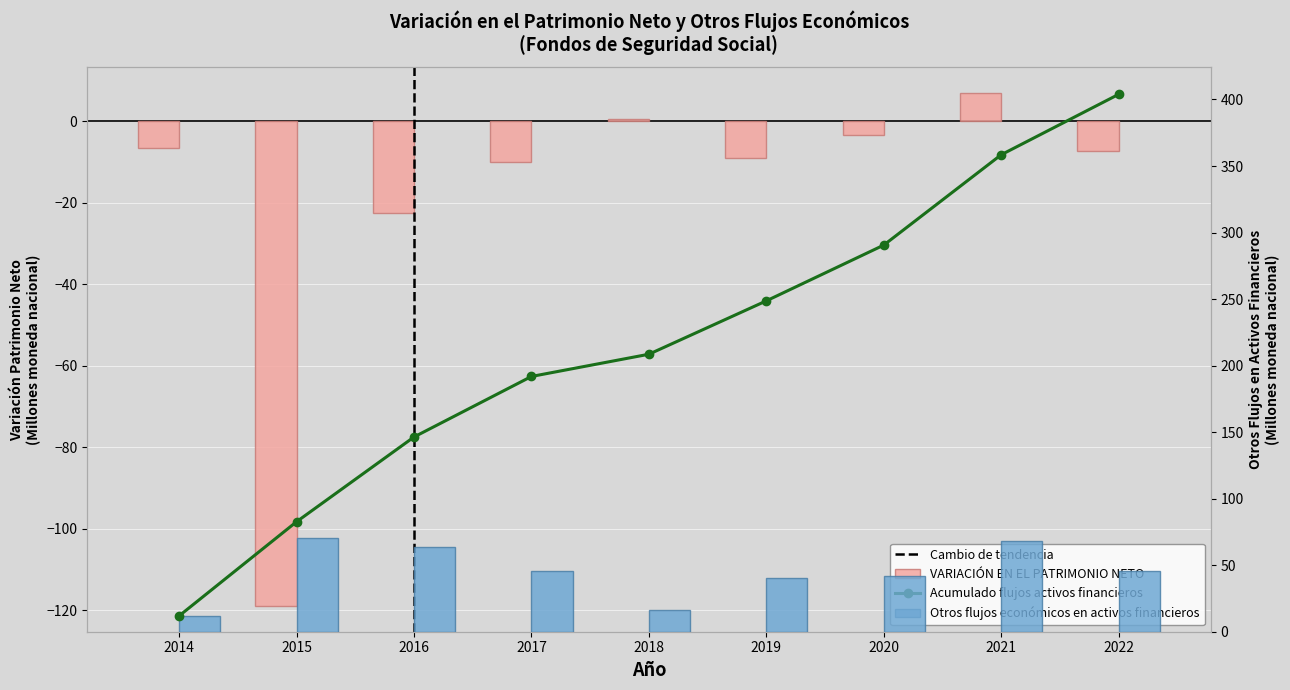

What is the value of the Otros flujos económicos en activos financieros bar at the 6th from the left?

40.1